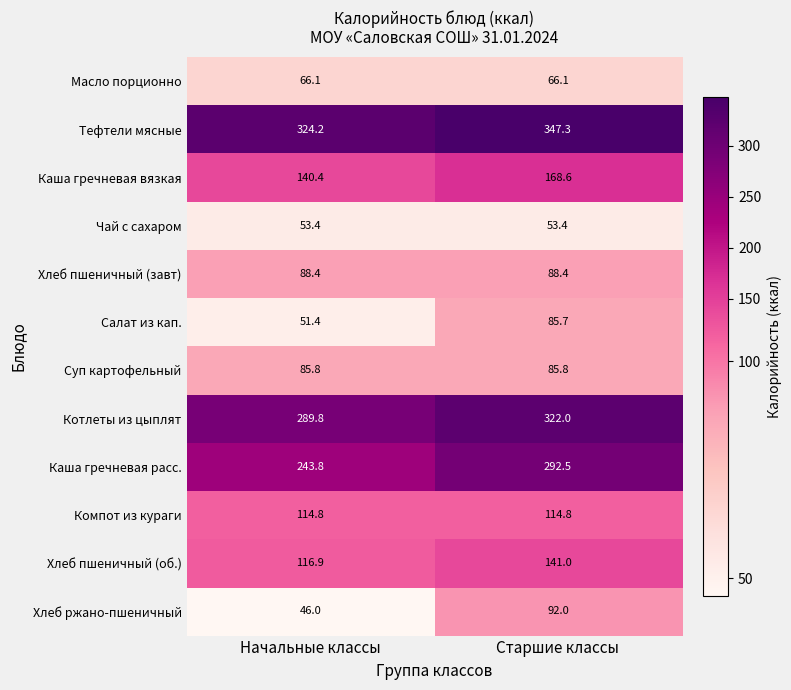

What is the sum of the Котлеты из цыплят values at Старшие классы and Начальные классы?

611.8